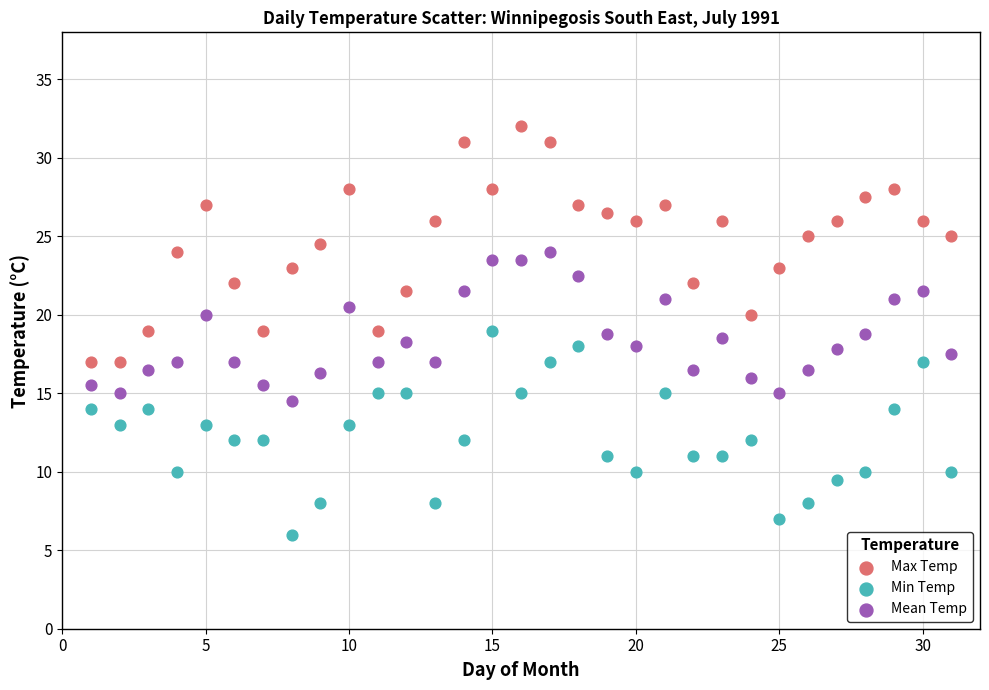

Which series contains the lowest Y value?

Min Temp